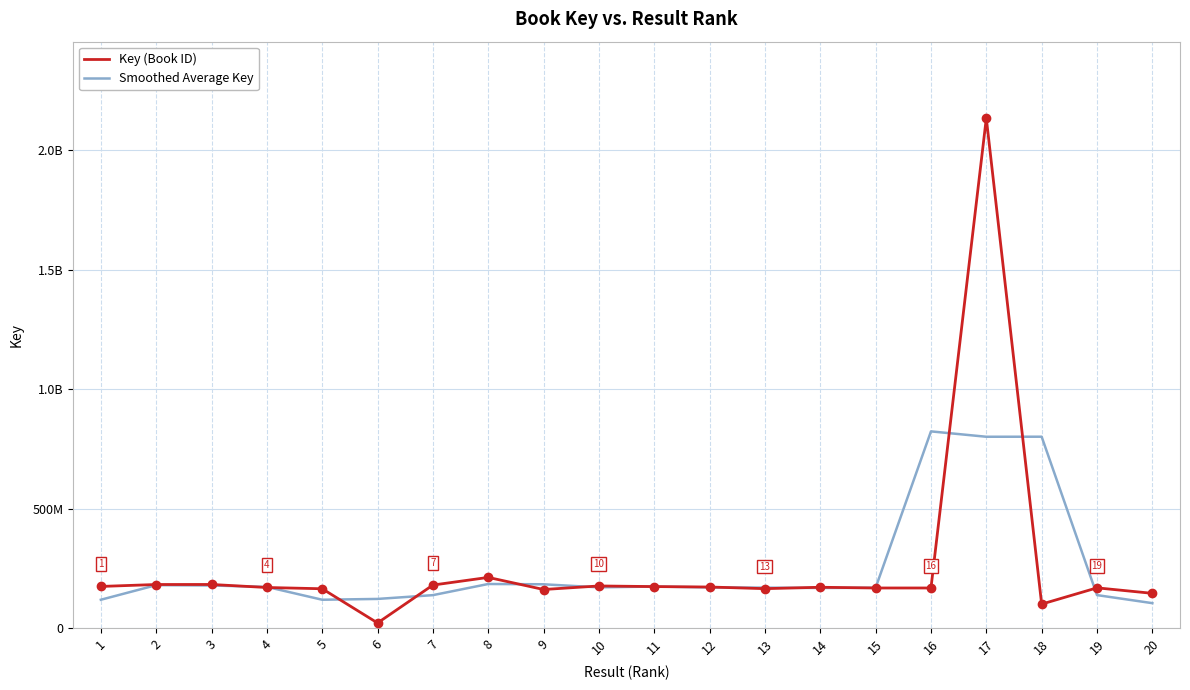

What are all the series names shown in the legend?

Key (Book ID), Smoothed Average Key